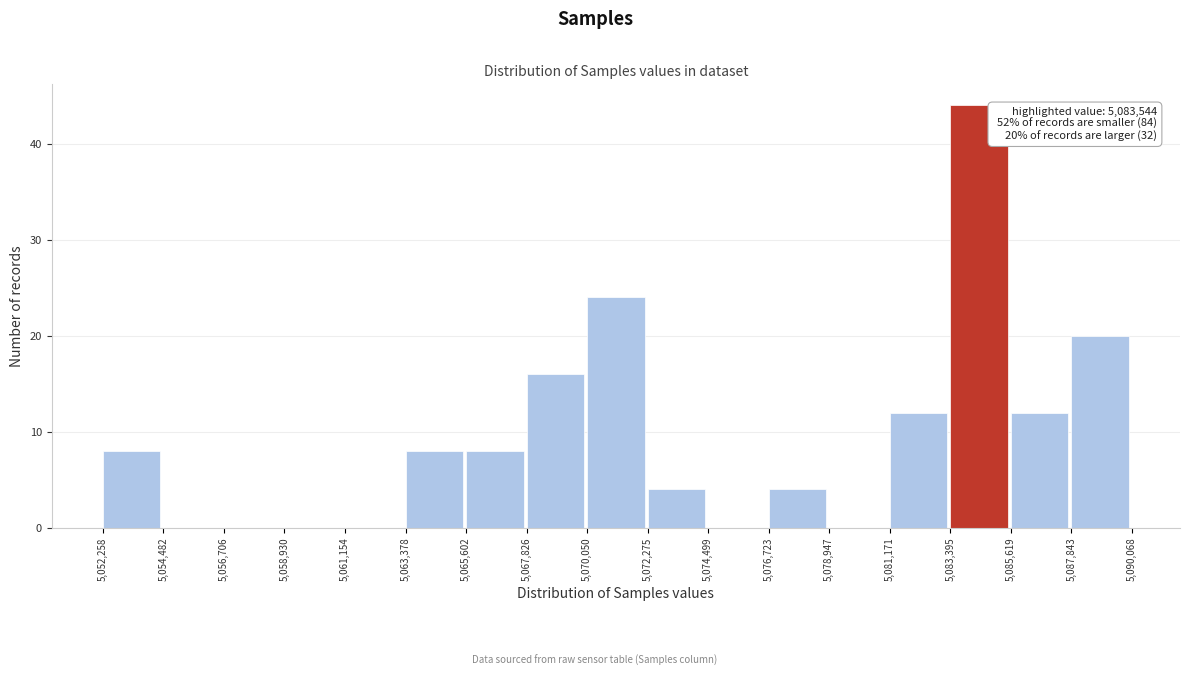

Which range on the x-axis has the tallest bar?

5,083,395 to 5,085,619